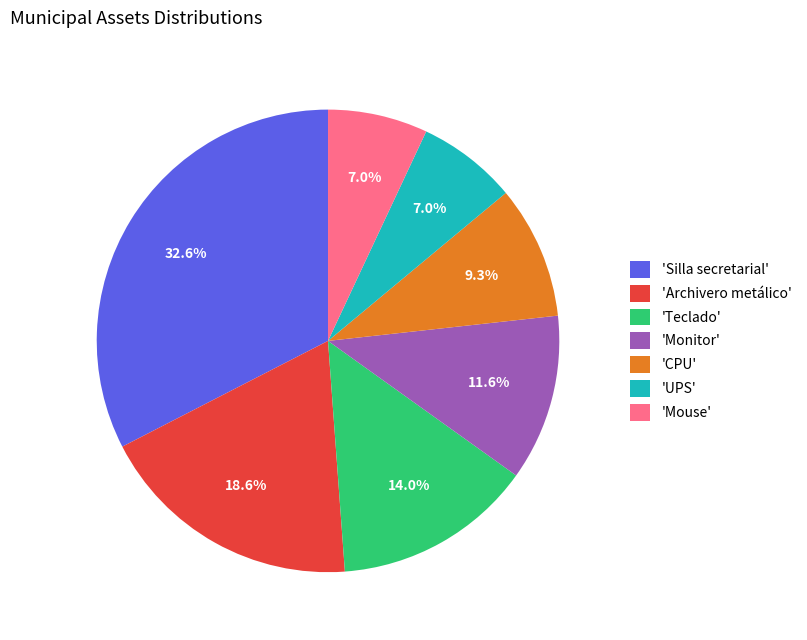

Do 'Mouse' and 'CPU' together represent more than half of the pie?

No